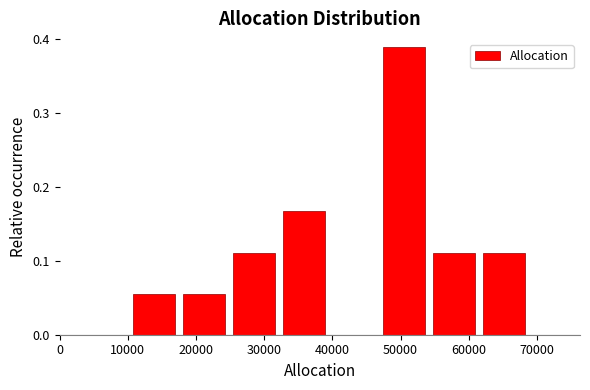

Reading left to right, transcribe this chart: for each bar, give the range it covers on the x-axis and its height. Neither the bar edges nor the heights are printed on the chart, so give them approximately, as read against the axes.

11000 to 18000: 0.06
18000 to 25000: 0.06
25000 to 33000: 0.11
33000 to 40000: 0.17
40000 to 47000: 0
47000 to 55000: 0.39
55000 to 62000: 0.11
62000 to 69000: 0.11